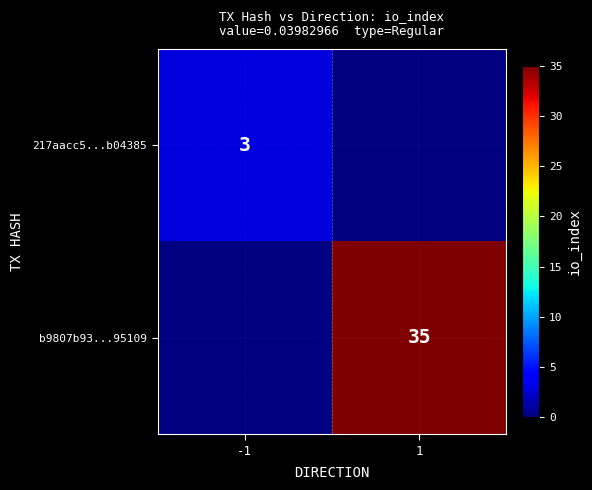

What is the maximum value shown in the chart?

35.0